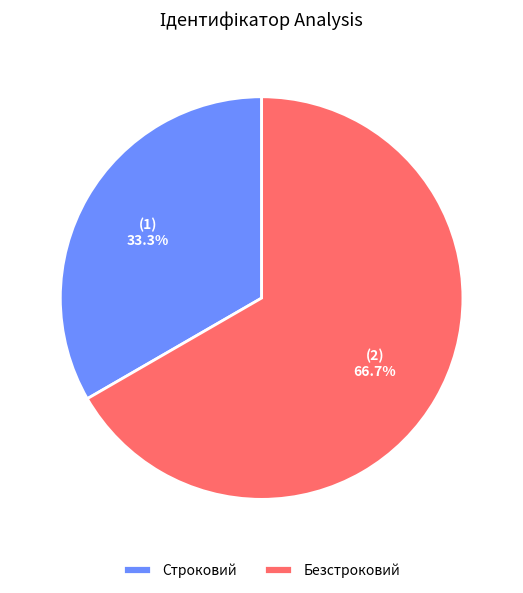

Which category has the smallest portion of the pie?

Строковий